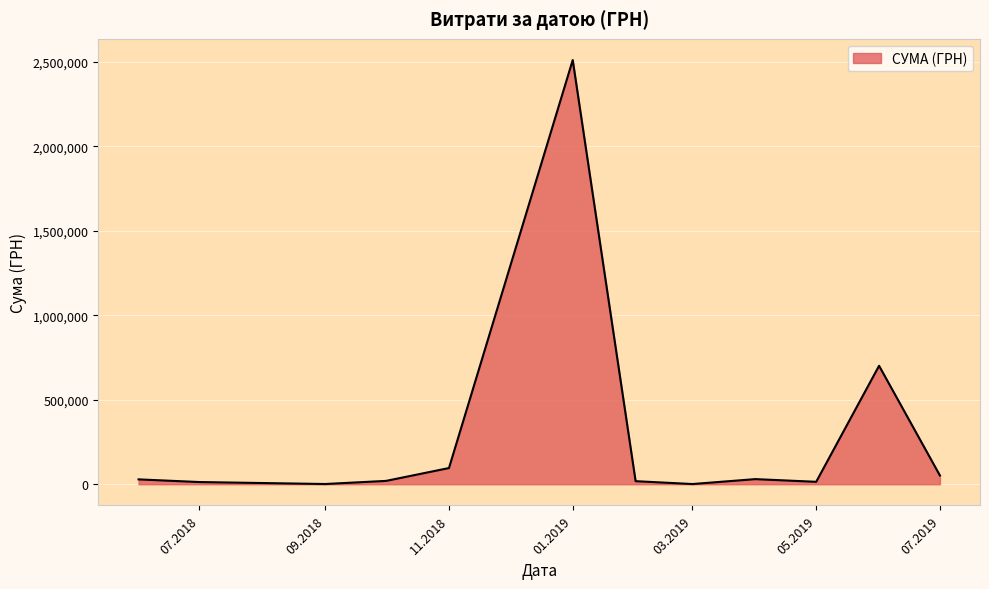

What is the difference between the maximum and minimum values?

2509194.9